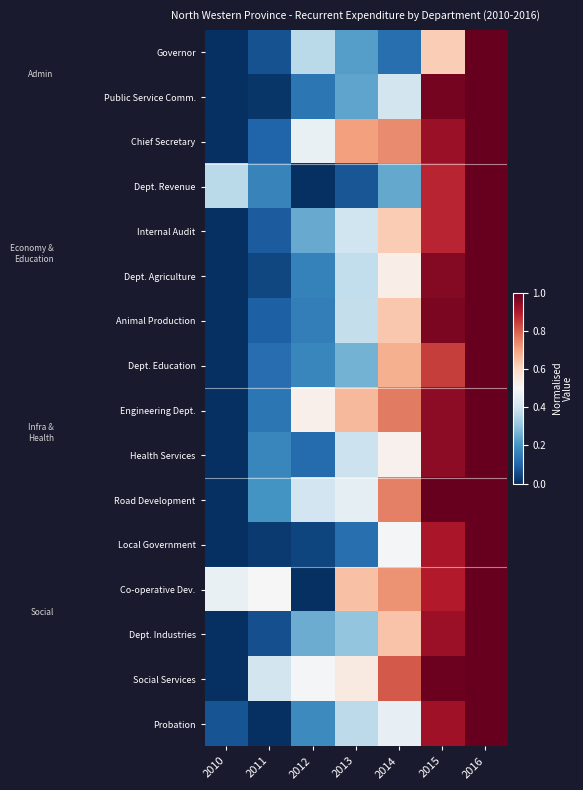

How many data points does each series have?

7